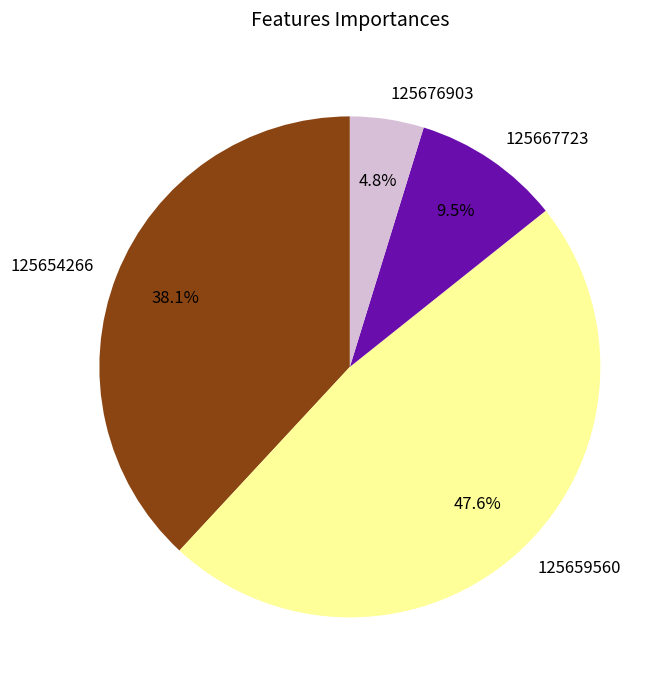

How many slices are in this pie chart?

4